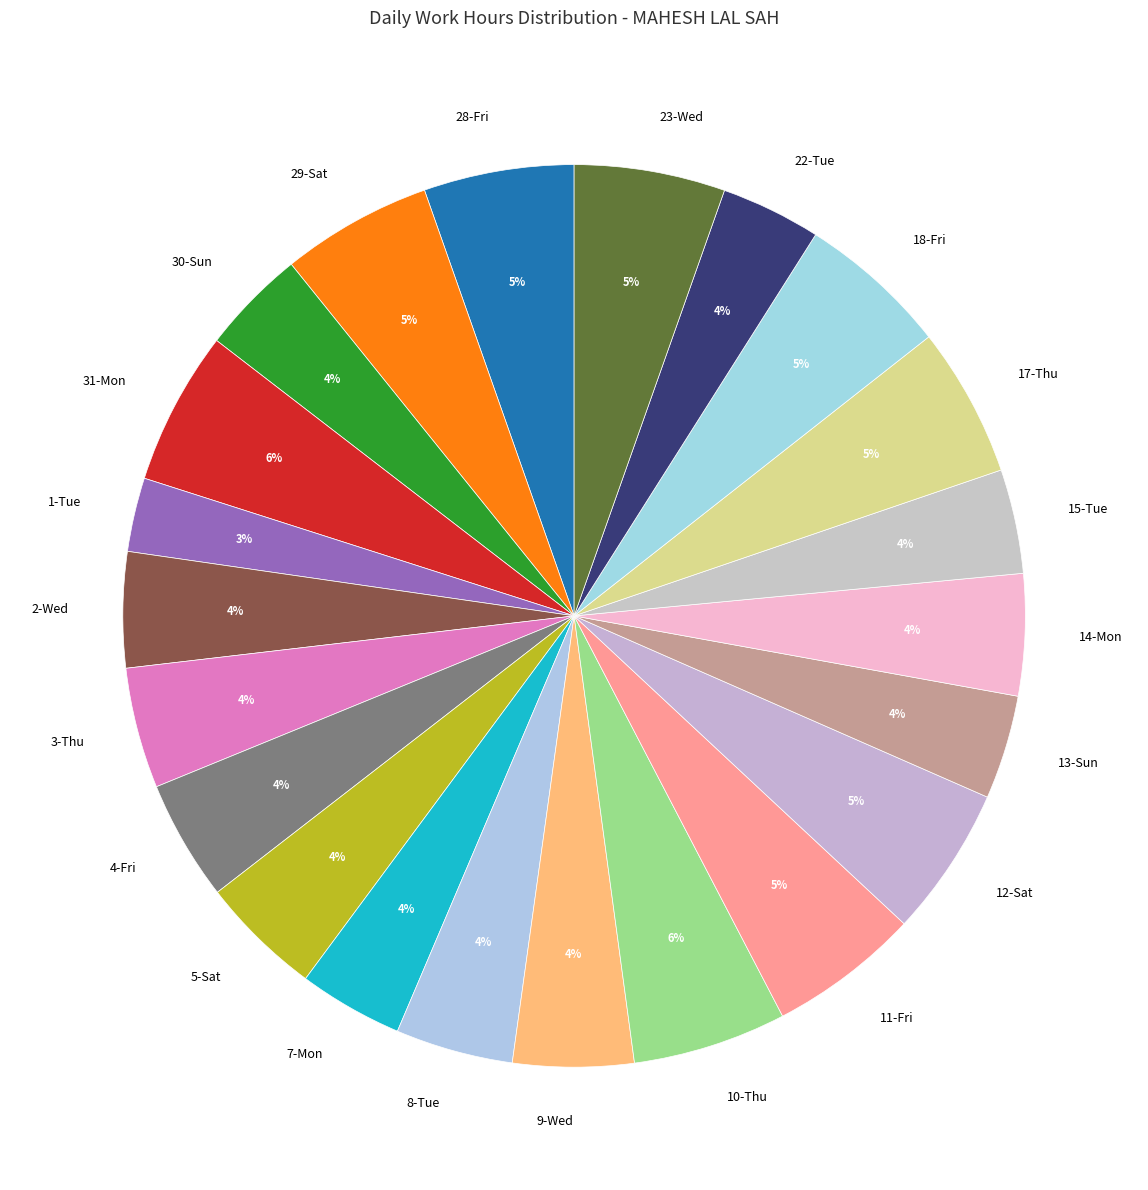

How many segments does this pie chart have?

22